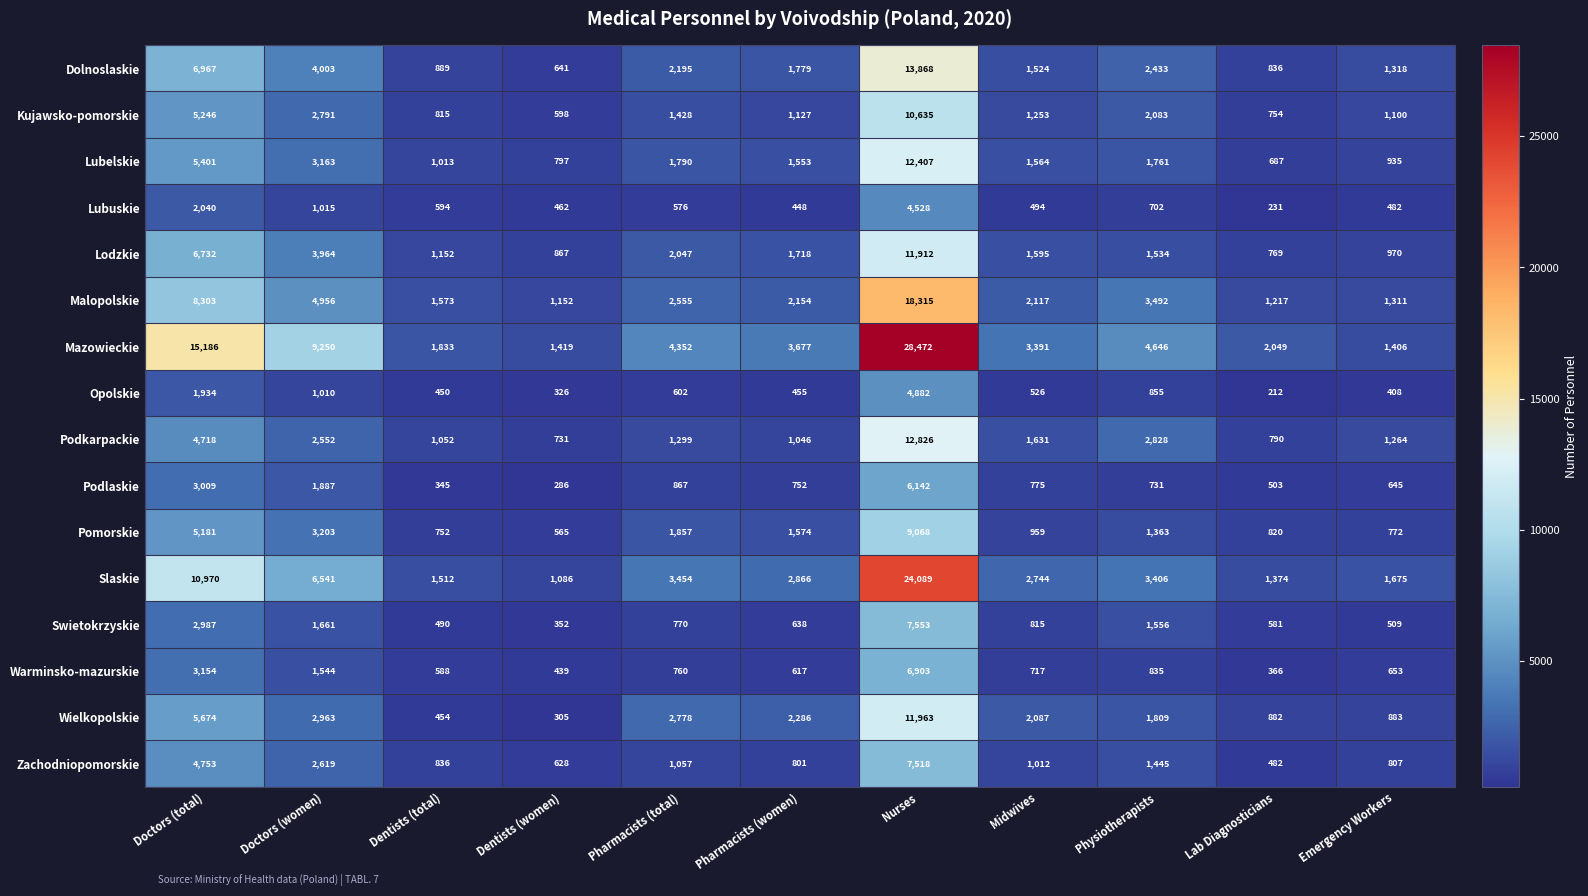

Which category has the highest value across all series?

Nurses